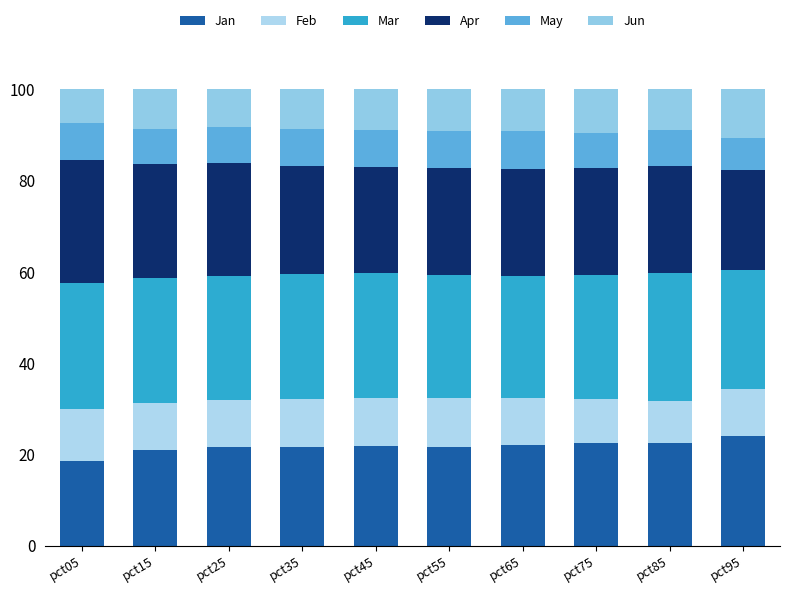

How many series are shown in this chart?

6